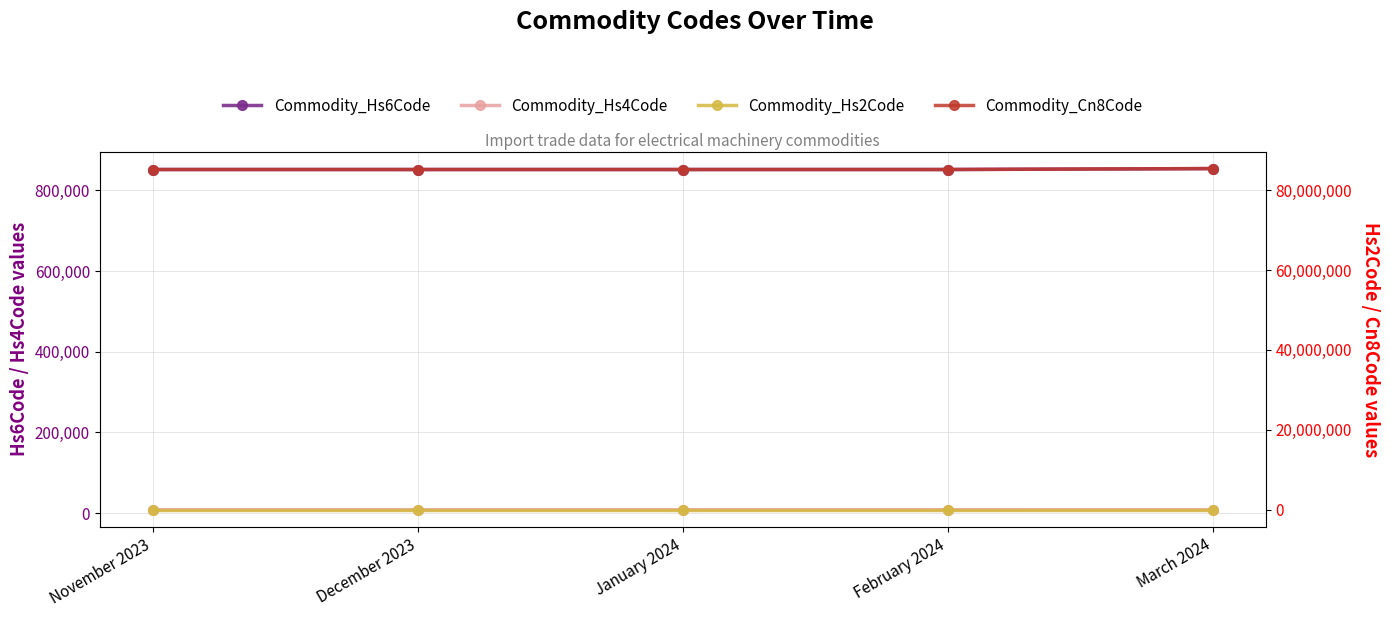

List the labels in order of Commodity_Hs4Code value, smallest first.

November 2023, December 2023, January 2024, February 2024, March 2024